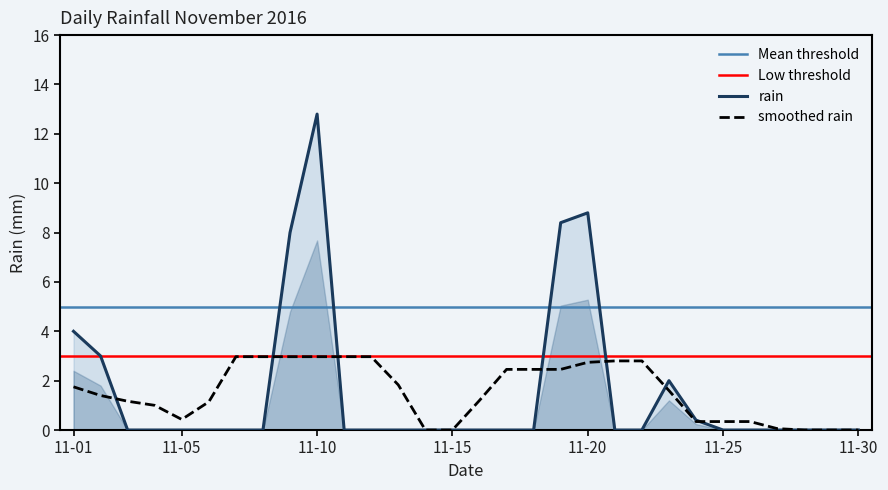

What is the sum of all values?

47.4